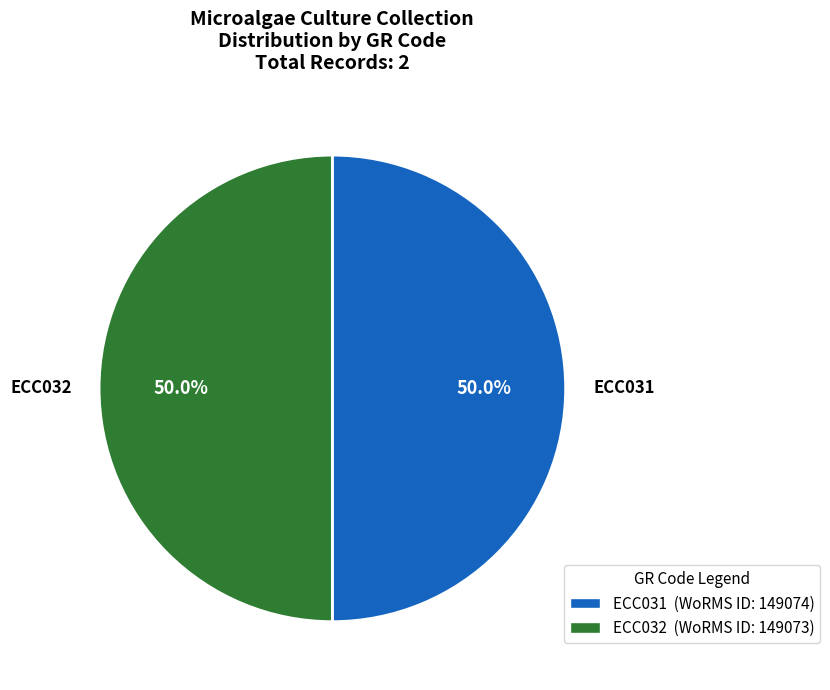

To the nearest percent, what is the combined percentage of ECC031 and ECC032?

100%